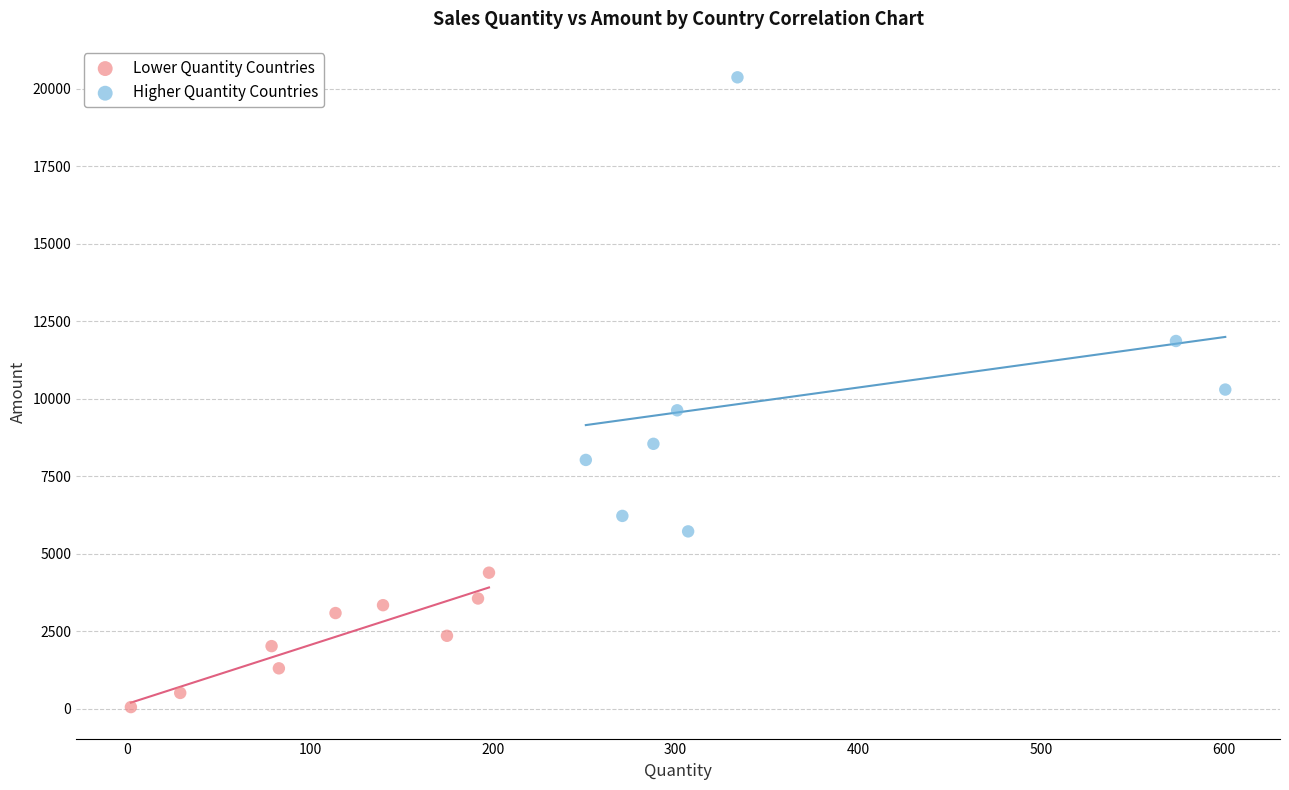

Which series has the largest Y range (max minus min)?

Higher Quantity Countries